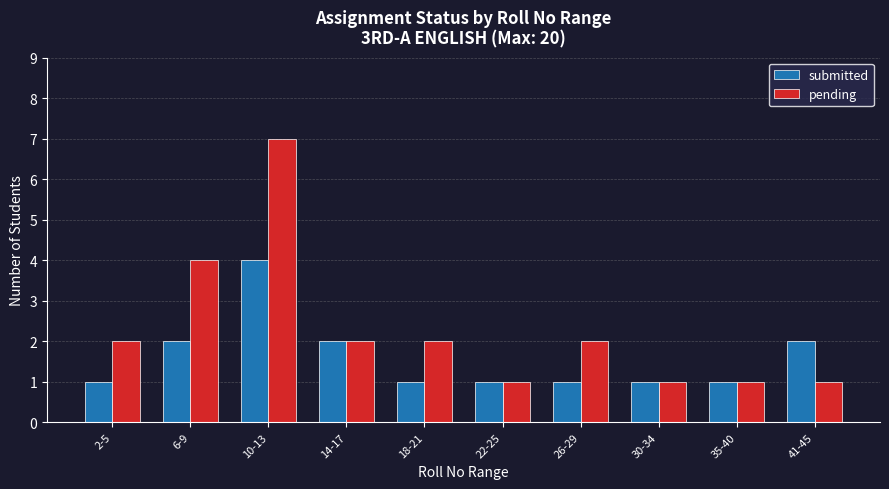

What are all the series names shown in the legend?

submitted, pending